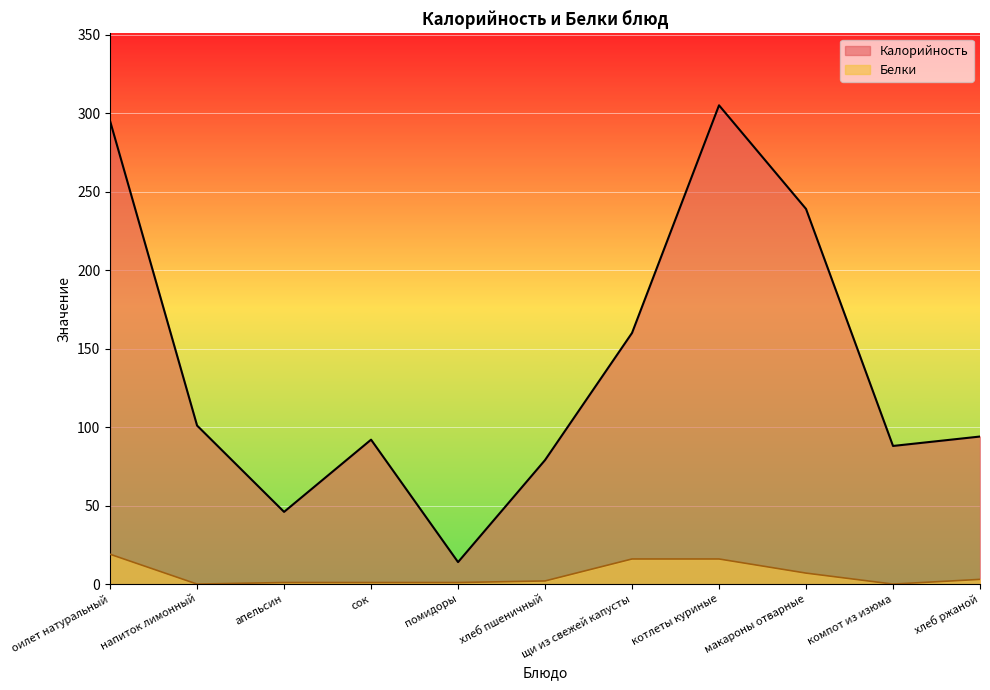

At which category is the sum across all series the highest?

котлеты куриные